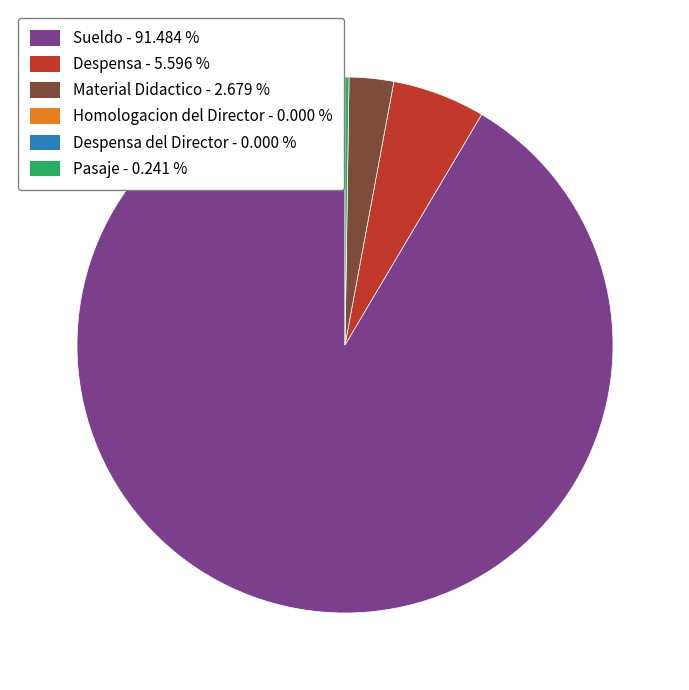

Is there a majority slice in this chart?

Yes